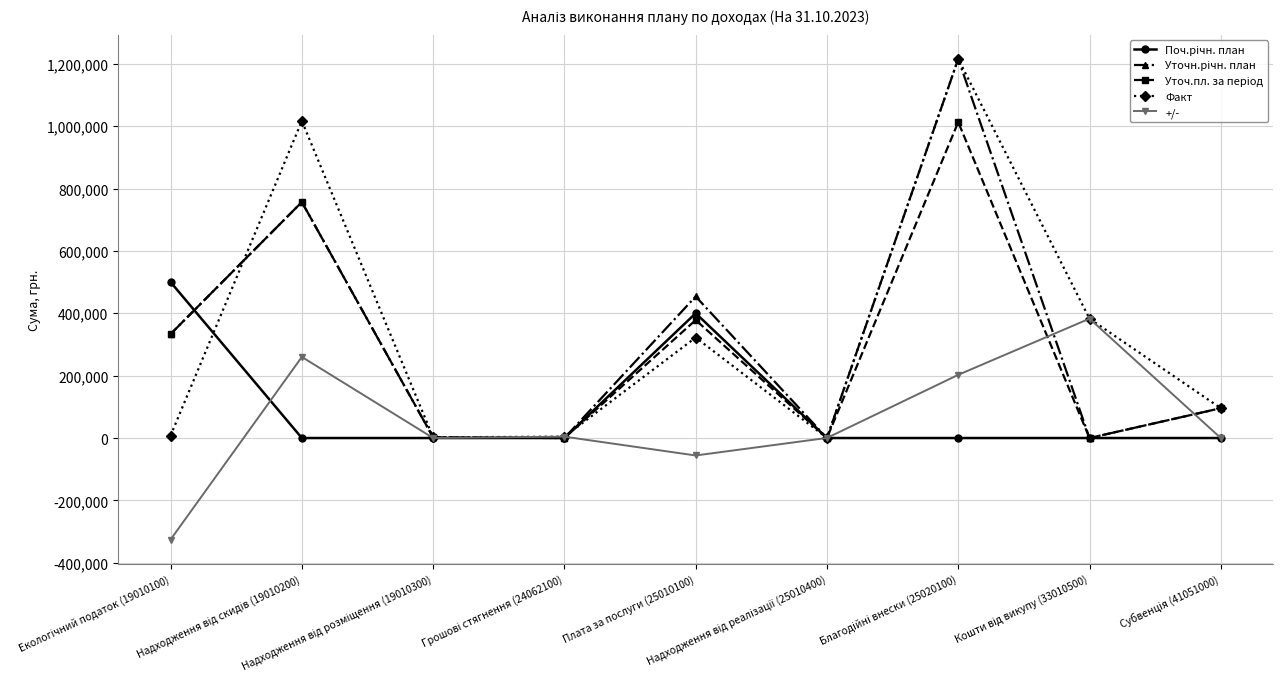

How many intersections are there between Факт and Поч.річн. план?

3